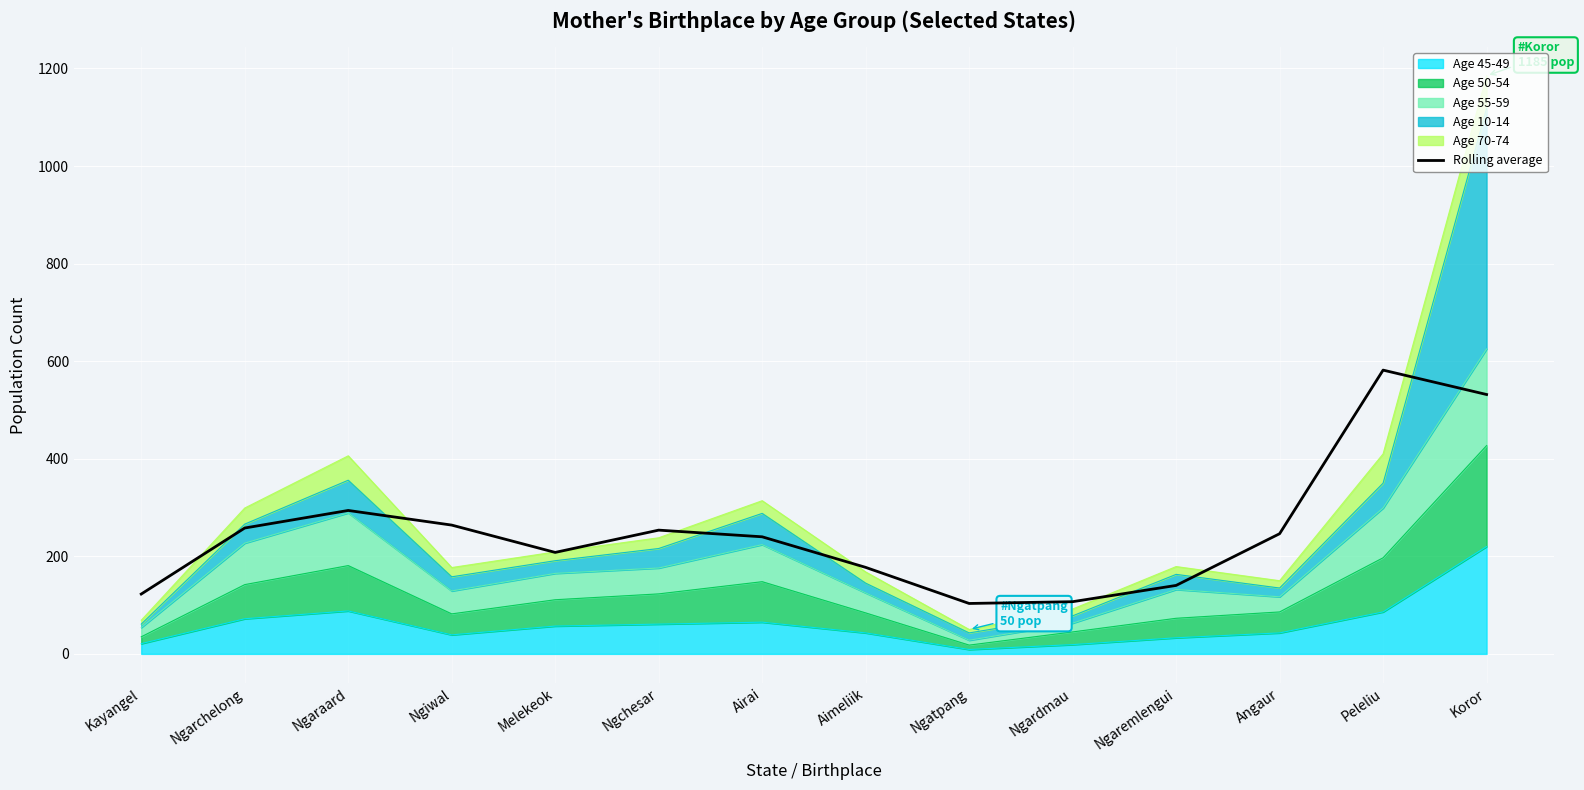

Reading right to left, extract all data points from this chart.

531.7	581.7	246.3	140.3	107.0	103.3	177.3	240.0	253.7	208.0	264.0	294.0	258.0	122.7